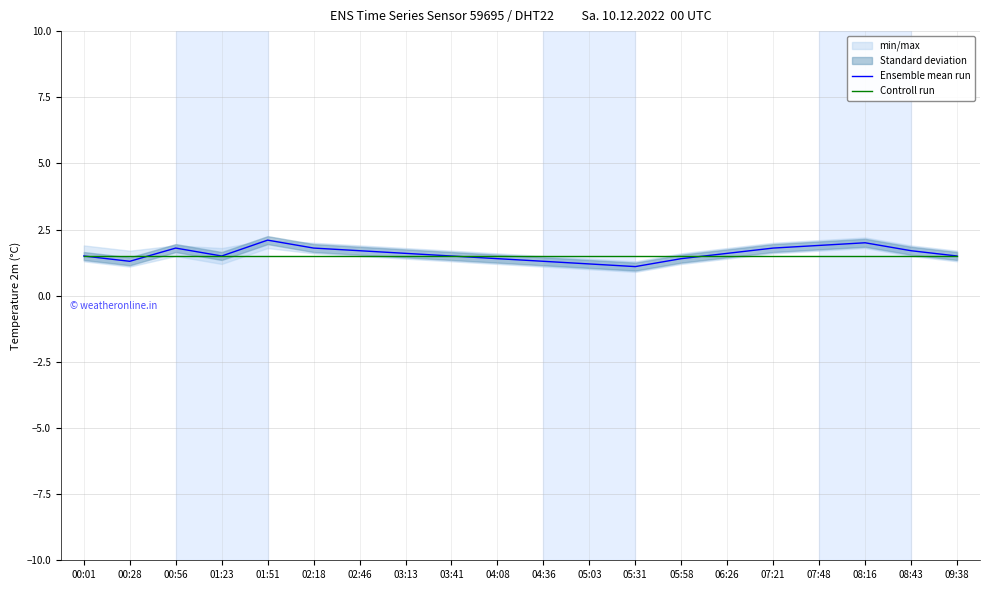

Rank the categories by Controll run value from lowest to highest.

00:01, 00:28, 00:56, 01:23, 01:51, 02:18, 02:46, 03:13, 03:41, 04:08, 04:36, 05:03, 05:31, 05:58, 06:26, 07:21, 07:48, 08:16, 08:43, 09:38